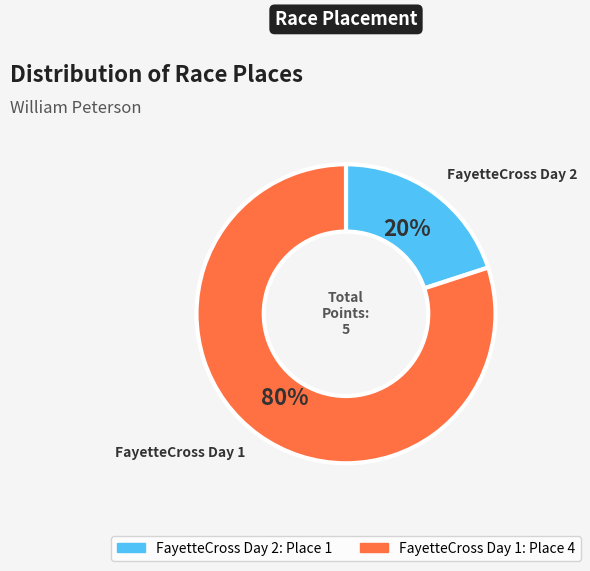

Which has a higher value, FayetteCross Day 2 or FayetteCross Day 1?

FayetteCross Day 1